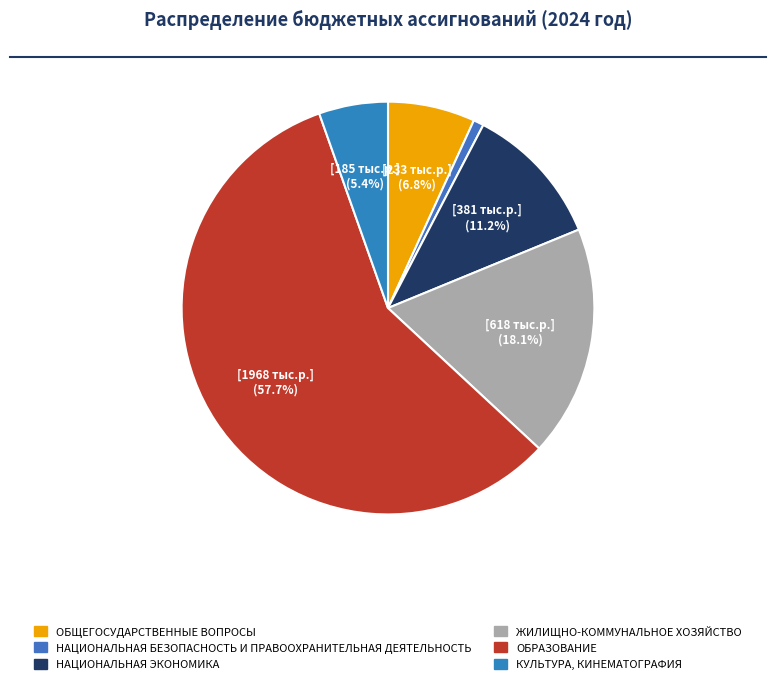

Which category accounts for the majority?

ОБРАЗОВАНИЕ